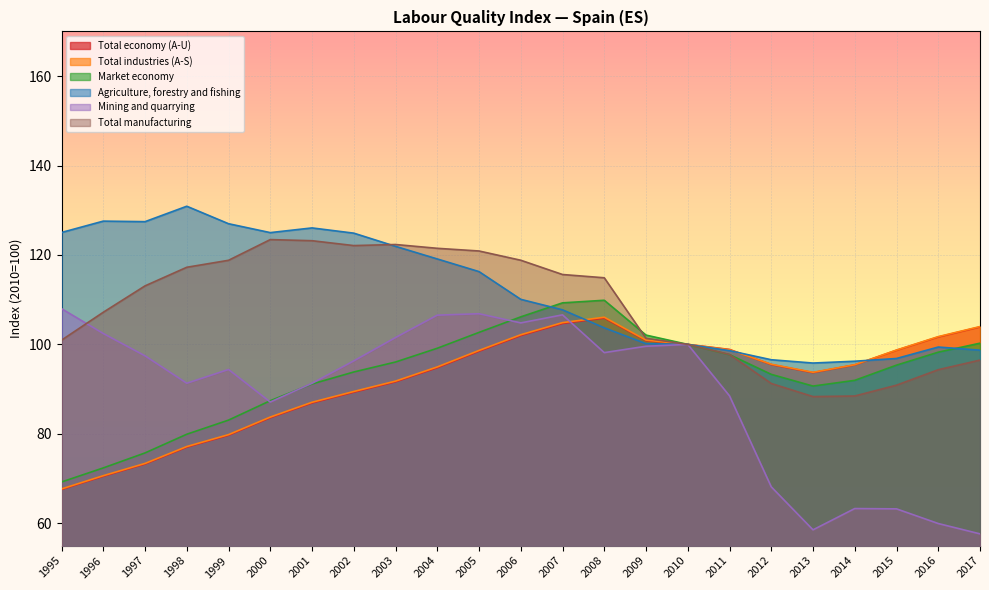

True or false: Total industries (A-S) and Total manufacturing cross at least once.

False